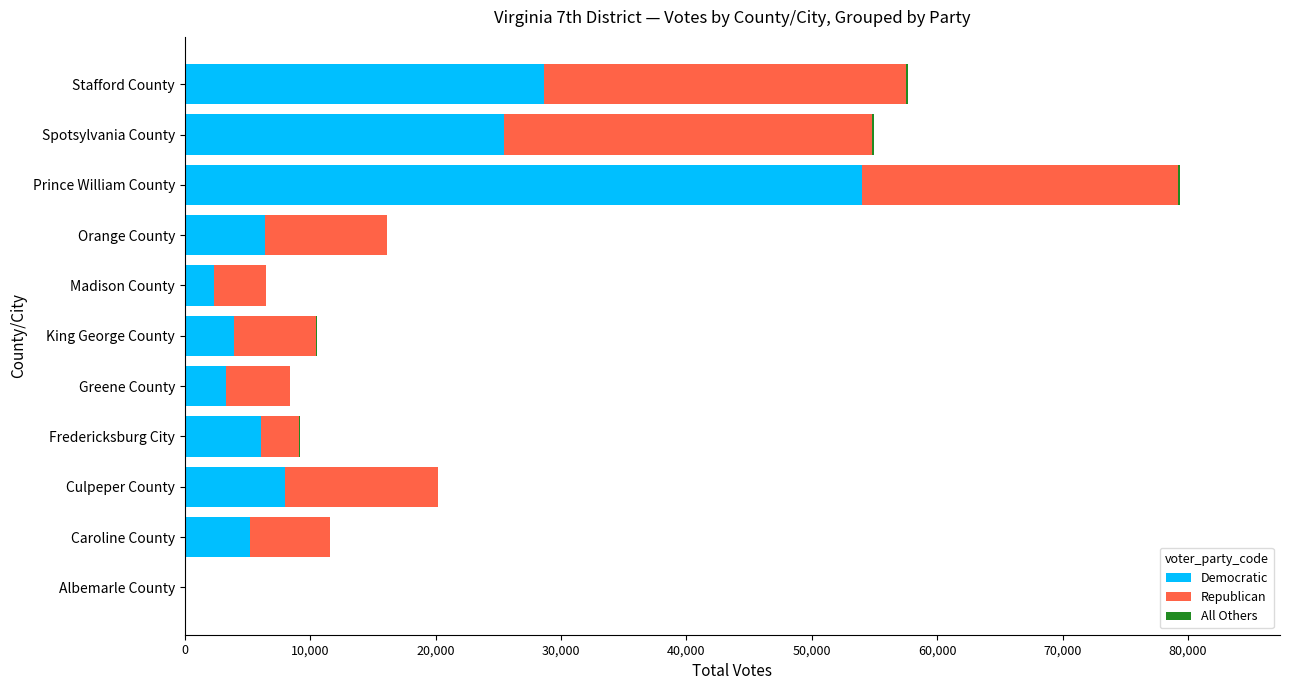

The value of Democratic at Caroline County is 5244. True or false?

True